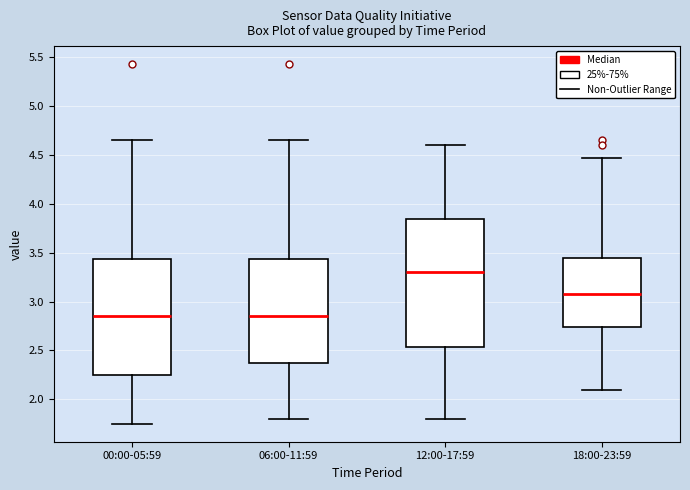

Reading left to right, transcribe this box plot: for each box, give where its median line is, the range the box spans, and where its two whiskers end, as read against the y-axis. The values are not printed on the chart, so give them approximately, as read against the axis.

00:00-05:59: median 2.85, box 2.25 to 3.45, whiskers 1.75 to 4.65
06:00-11:59: median 2.85, box 2.40 to 3.45, whiskers 1.80 to 4.65
12:00-17:59: median 3.30, box 2.55 to 3.85, whiskers 1.80 to 4.60
18:00-23:59: median 3.10, box 2.75 to 3.45, whiskers 2.10 to 4.45